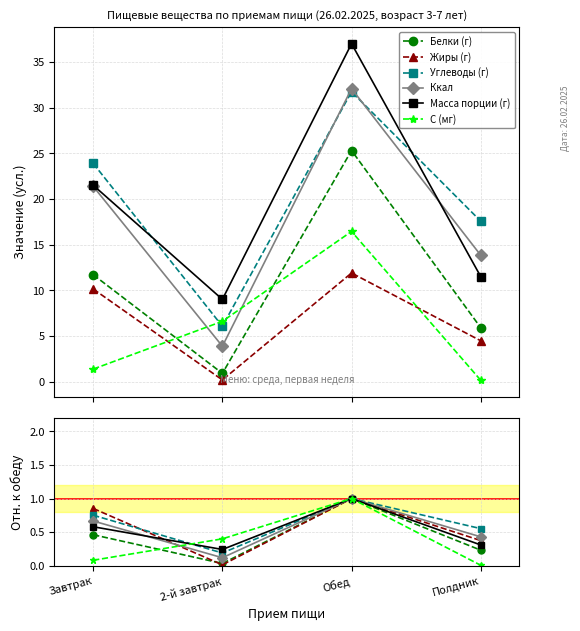

The value of Белки (г) at Завтрак is 0.2. True or false?

False